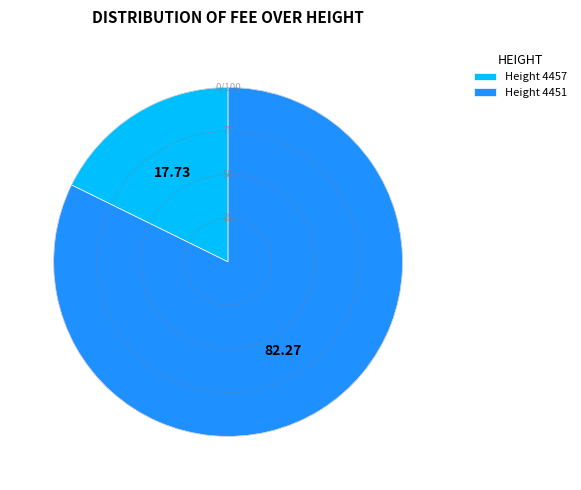

Is Height 4451 the majority of the pie?

Yes